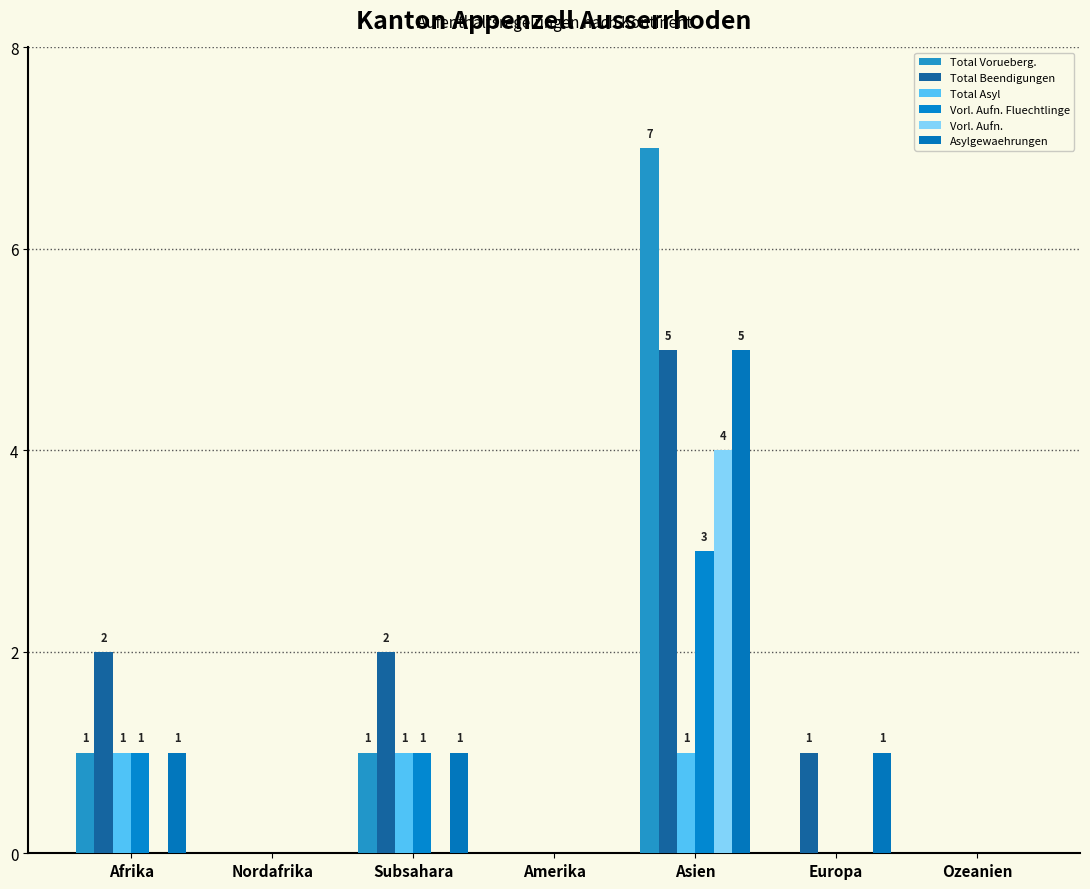

The Total Beendigungen series shows 2 at Nordafrika. True or false?

False